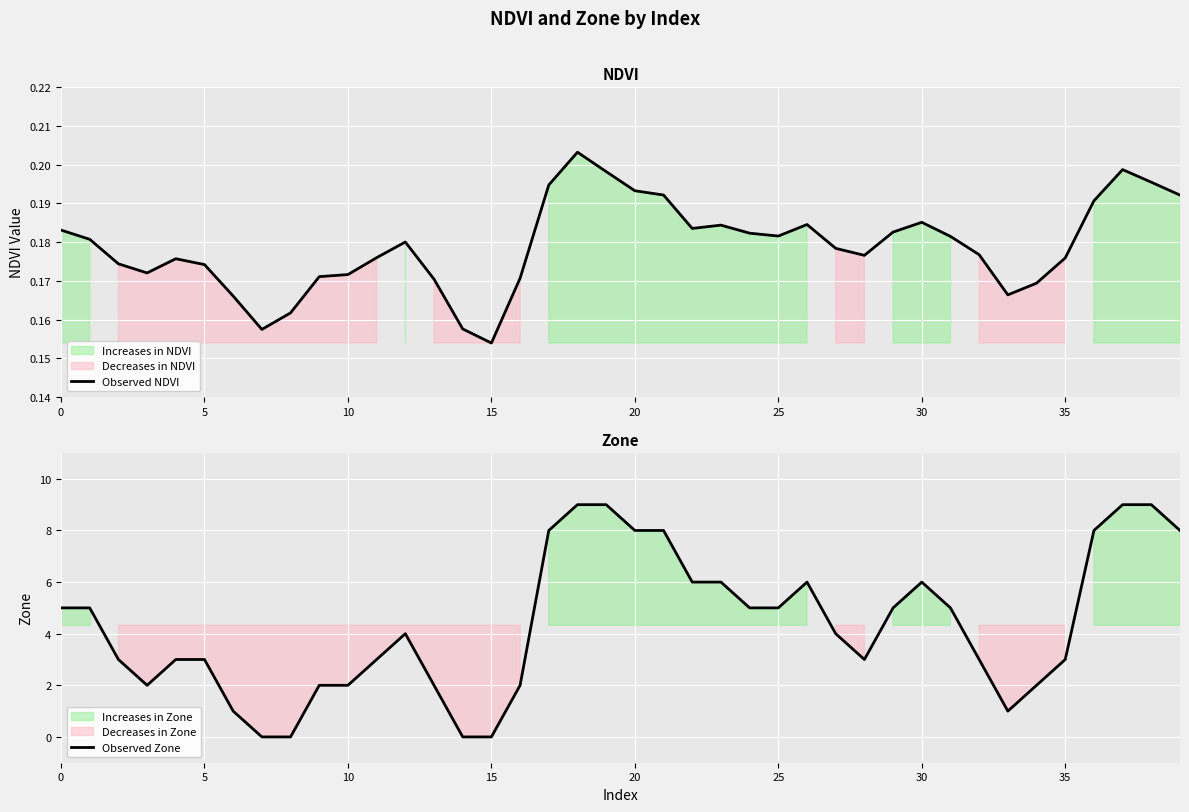

What is the value of the Observed NDVI point at the 22nd from the left?

0.2